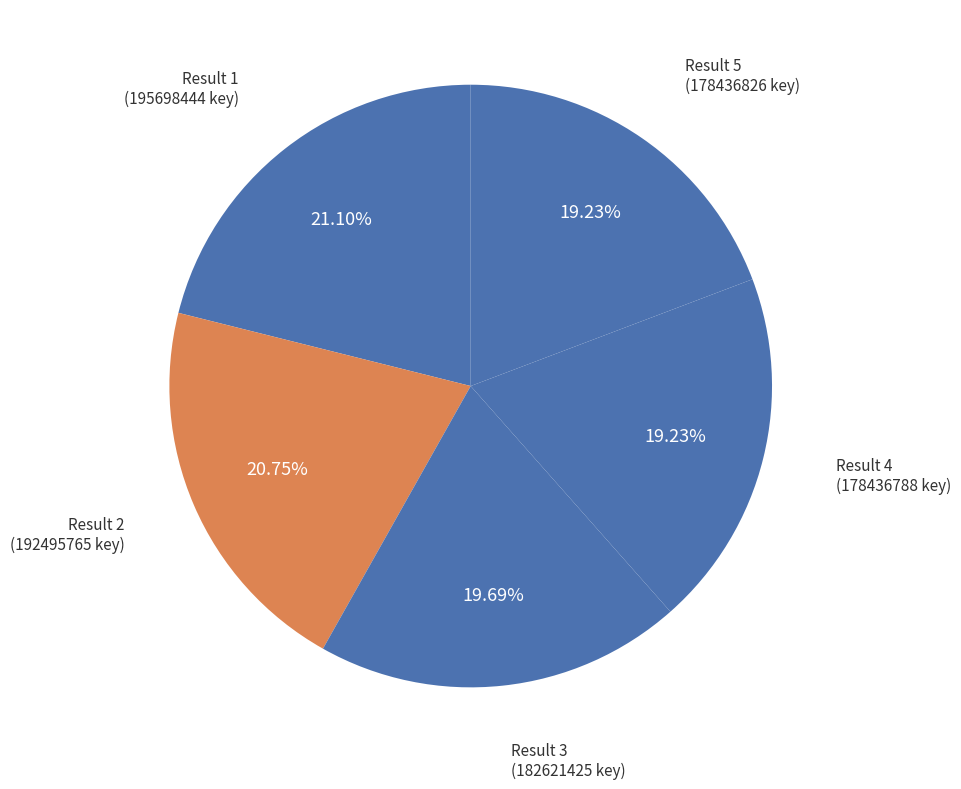

How many segments does this pie chart have?

5